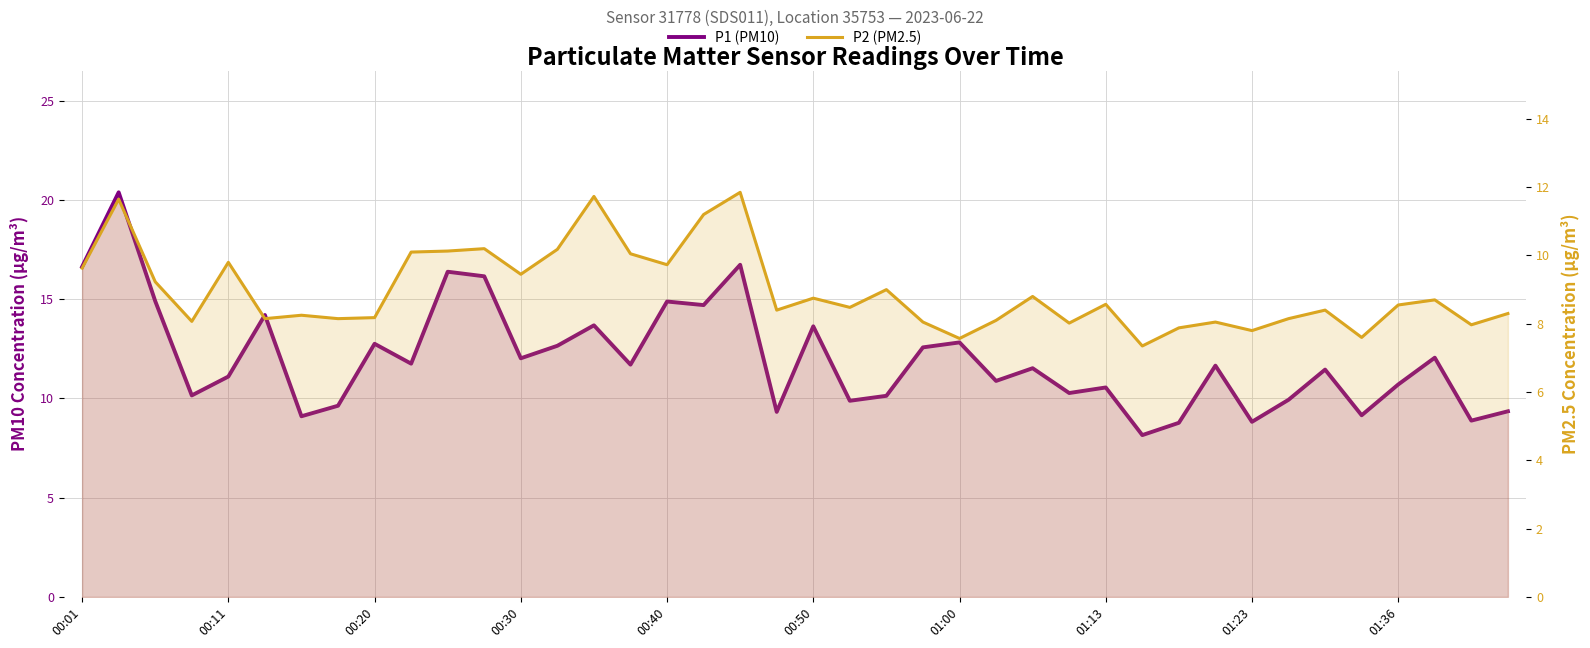

True or false: P2 (PM2.5) has more than 1 points higher than both neighbors.

True